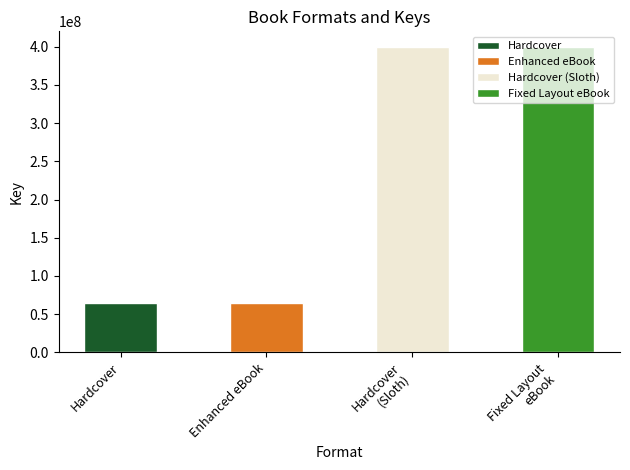

Count the number of categories in the chart.

4